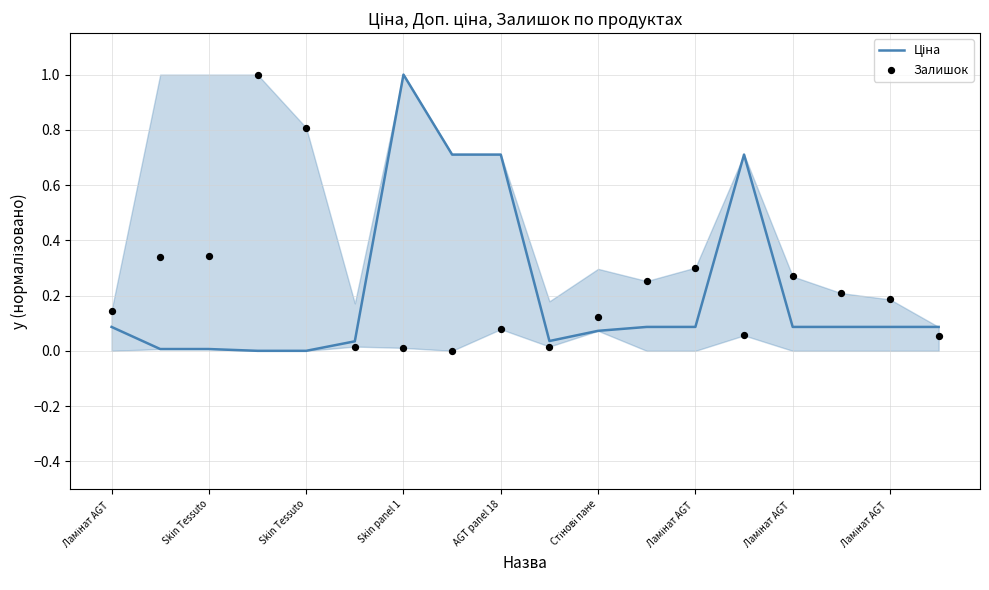

At how many categories does at least one series exceed 0?

18